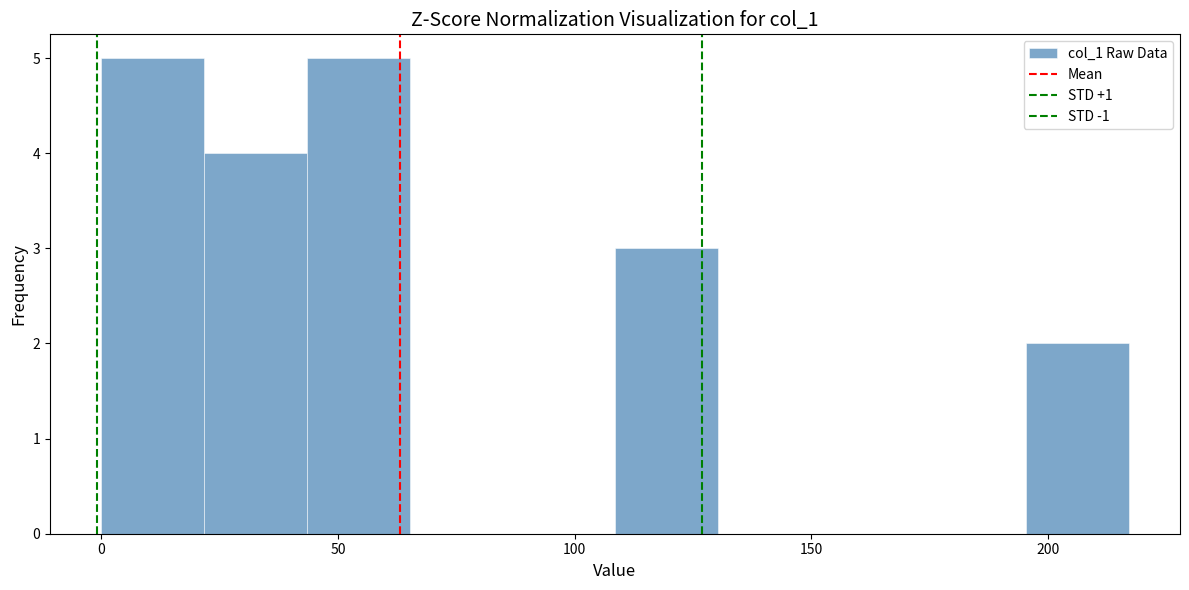

Reading left to right, list every bar in this chart as the range it spans on the x-axis followed by its height. Neither the bar edges nor the heights are printed on the chart, so give them approximately, as read against the axes.

0 to 20: 5
20 to 45: 4
45 to 65: 5
65 to 85: 0
85 to 110: 0
110 to 130: 3
130 to 150: 0
150 to 175: 0
175 to 195: 0
195 to 215: 2